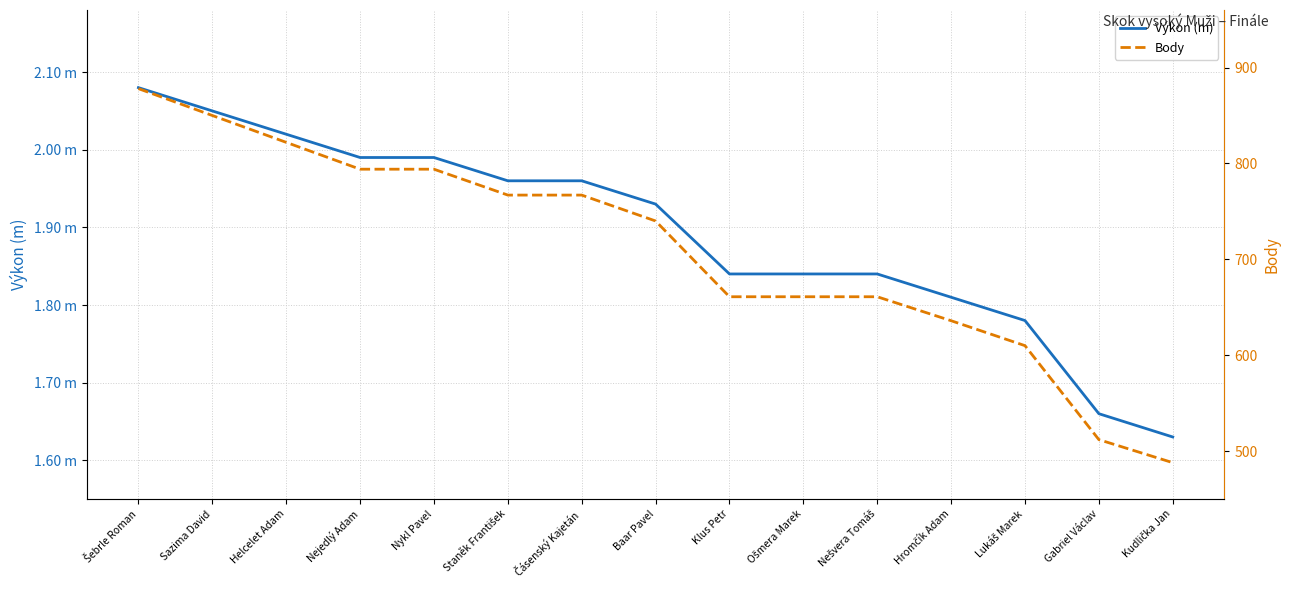

Is it true that Výkon (m) equals 3.5 at Nejedlý Adam?

False